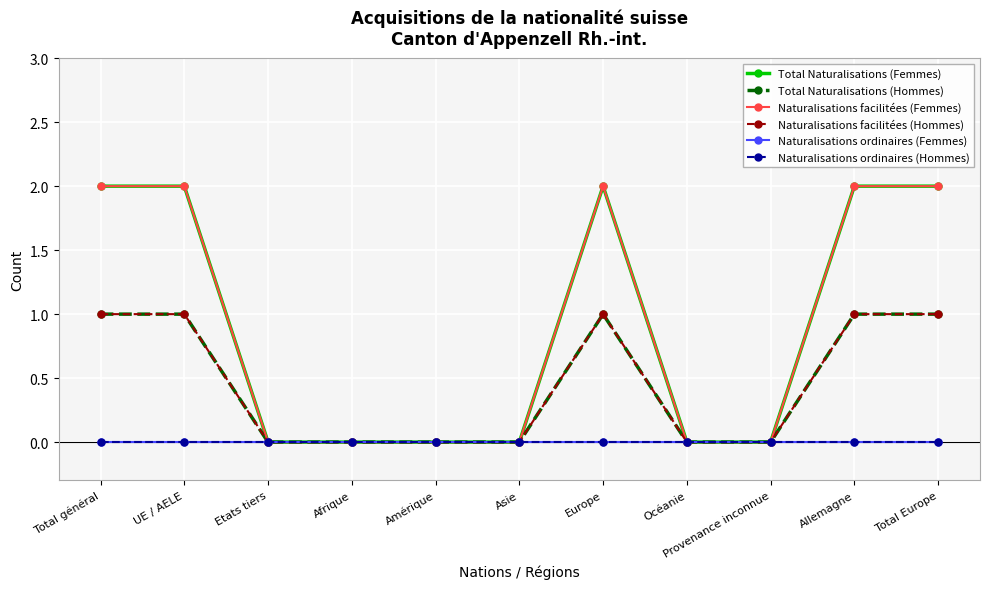

Which series has the largest total across all categories?

Total Naturalisations (Femmes)